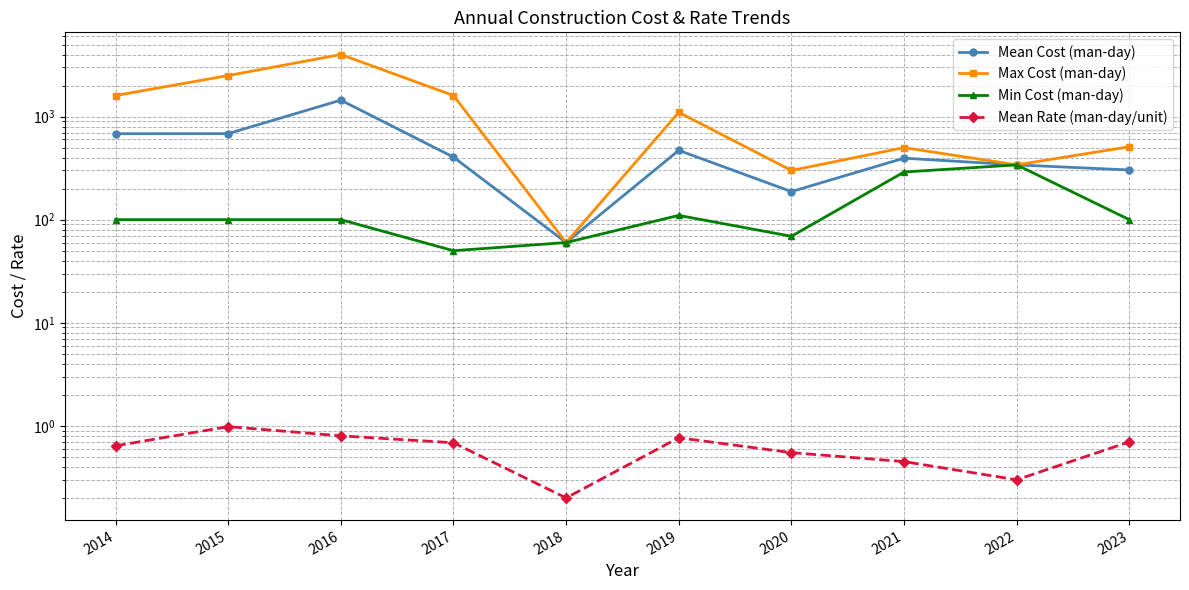

Is the value of Min Cost (man-day) at 2020 greater than the value of Mean Rate (man-day/unit) at 2015?

Yes